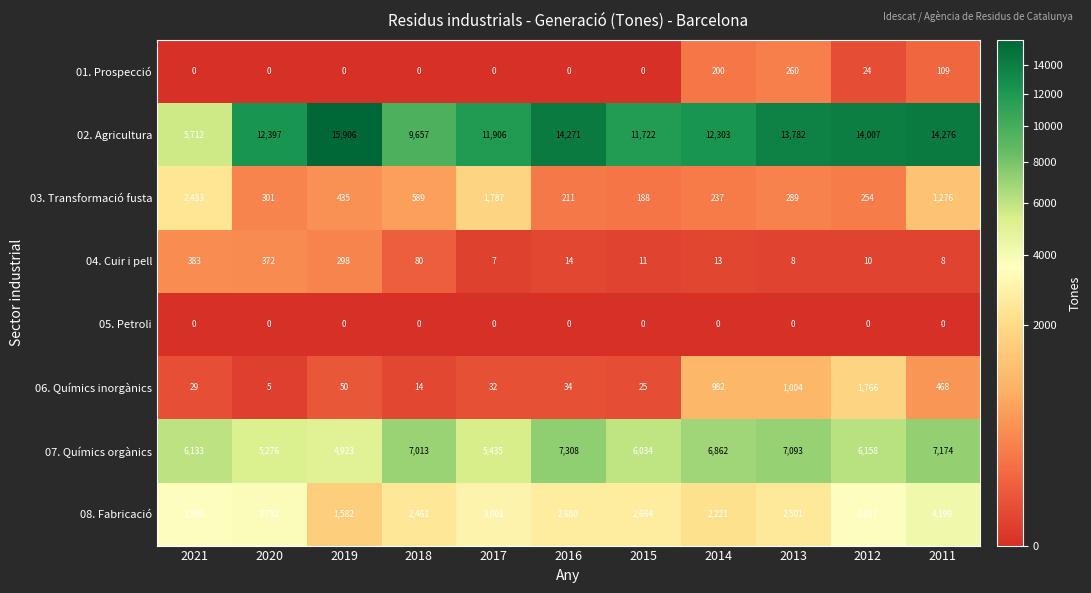

Which category has the lowest value in the 02. Agricultura series?

2021